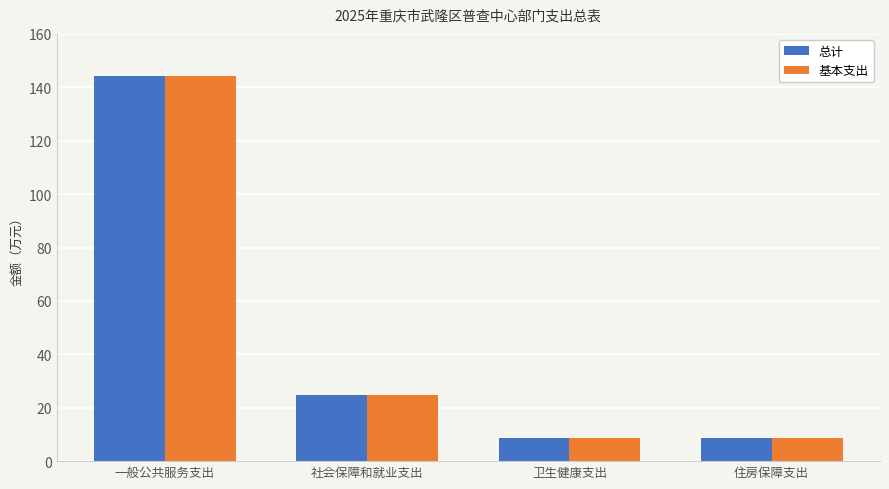

At which label does 总计 first exceed 24?

一般公共服务支出